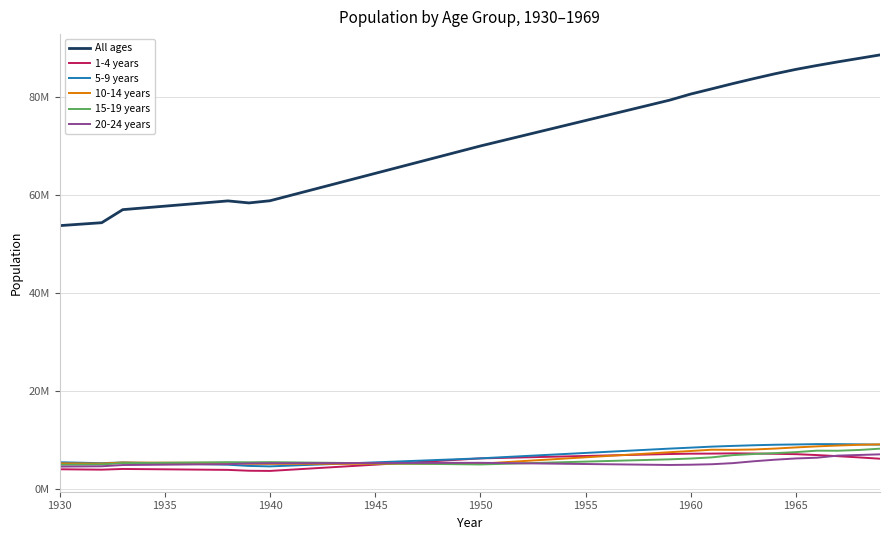

What is the sum of all All ages values?

2799806697